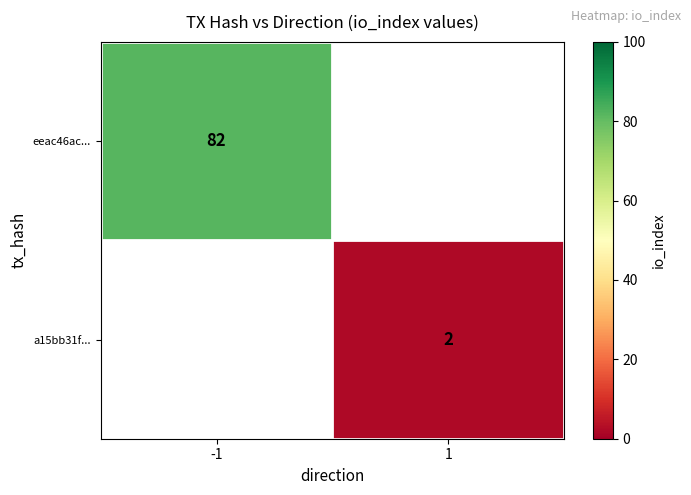

The a15bb31f... series shows 1 at 1. True or false?

False